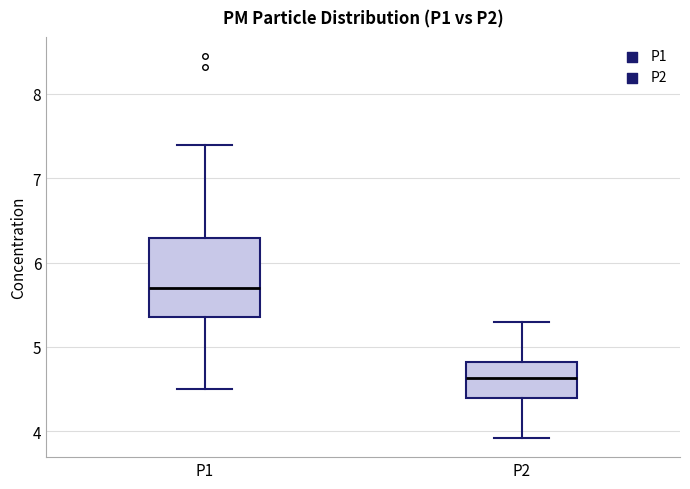

Reading left to right, read every box against the y-axis: the position of its median line, the range the box covers, and the ends of its whiskers. The values are not printed on the chart, so give them approximately, as read against the axis.

P1: median 5.7, box 5.4 to 6.3, whiskers 4.5 to 7.4
P2: median 4.6, box 4.4 to 4.8, whiskers 3.9 to 5.3